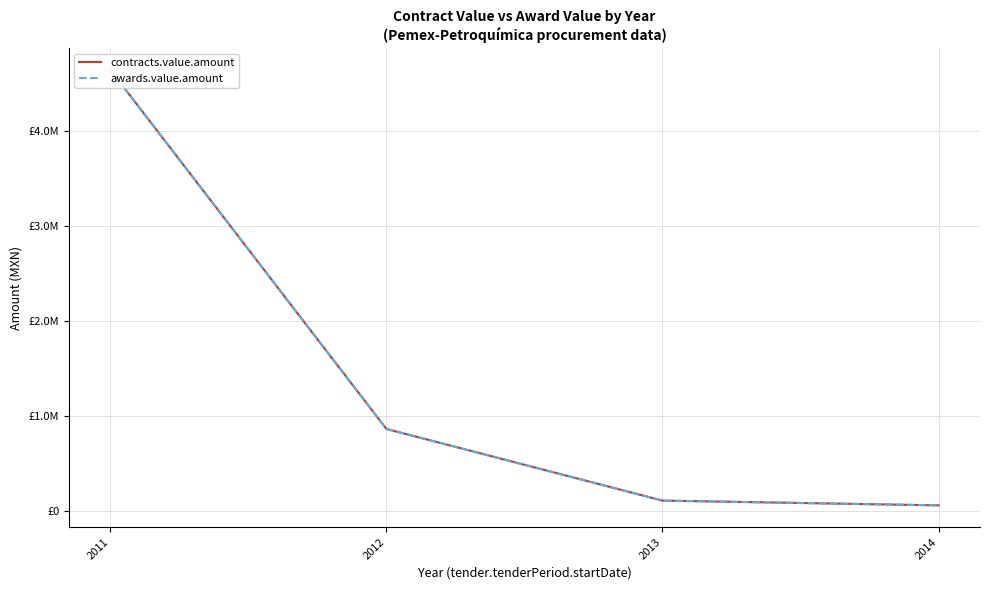

Which series has the largest range (max minus min)?

contracts.value.amount